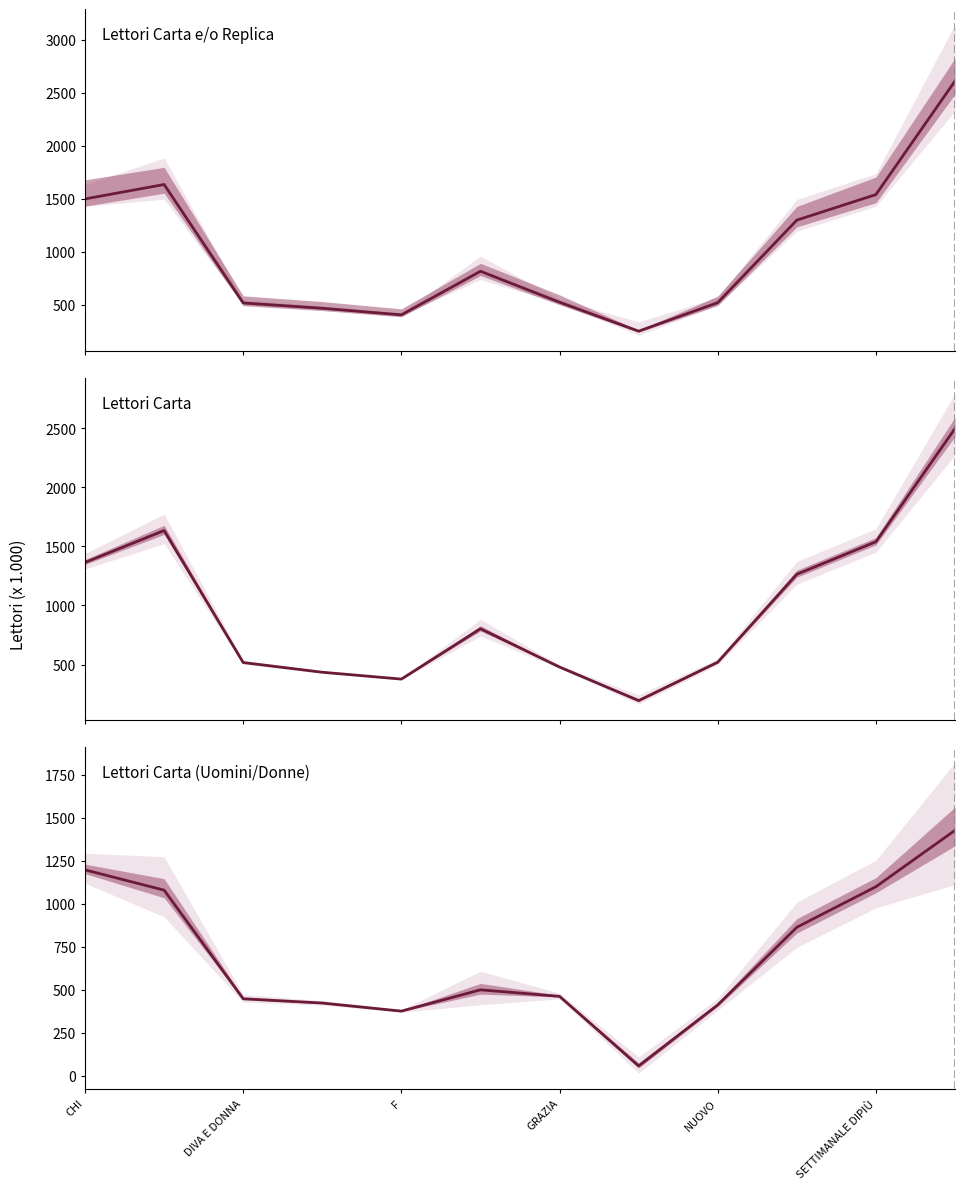

Read the Lettori Carta (Uomini/Donne) value at 7.

56